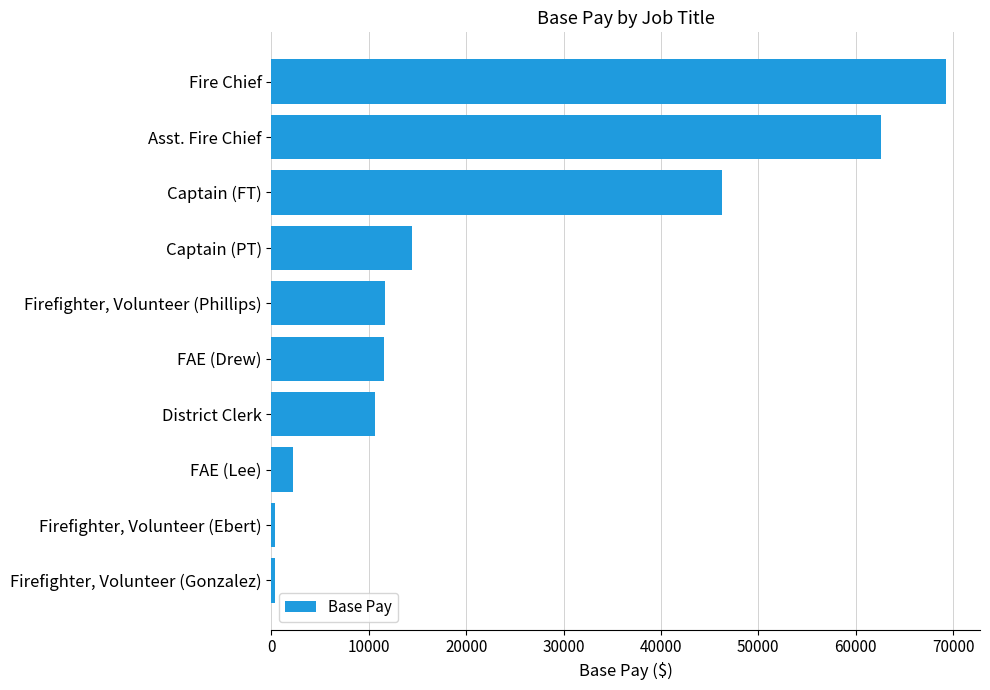

The chart shows a value of 2687 at Firefighter, Volunteer (Phillips). True or false?

False